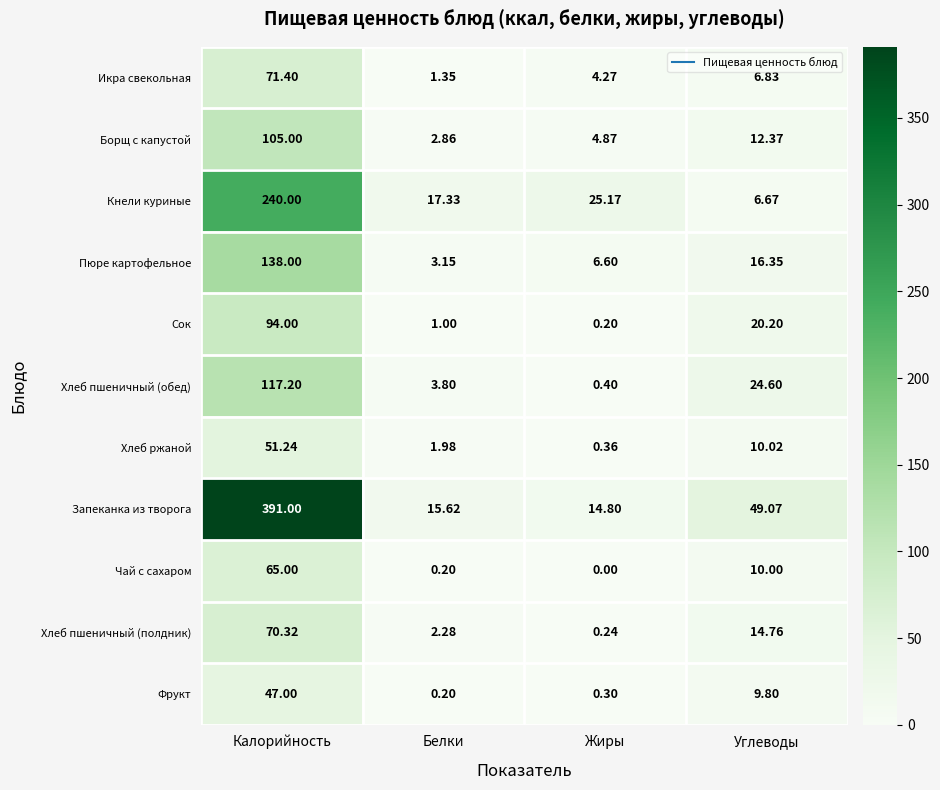

Which series has the largest total across all categories?

Запеканка из творога